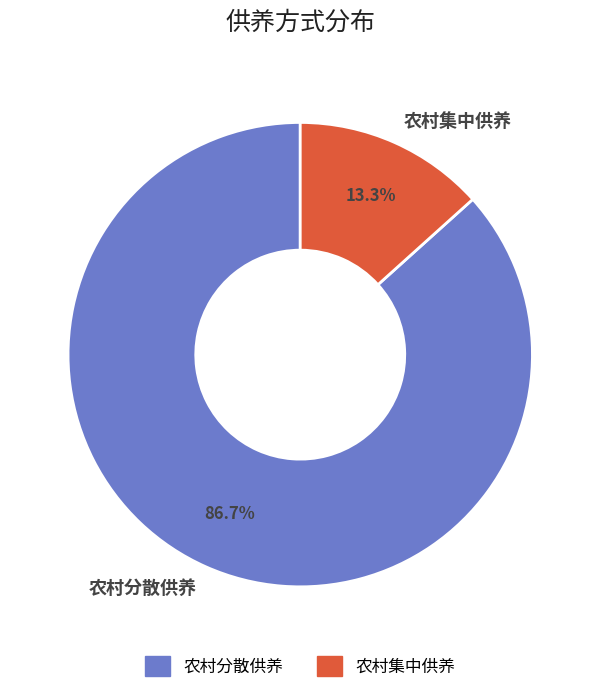

Approximately how many times larger is the value at 农村分散供养 compared to 农村集中供养?

6.5